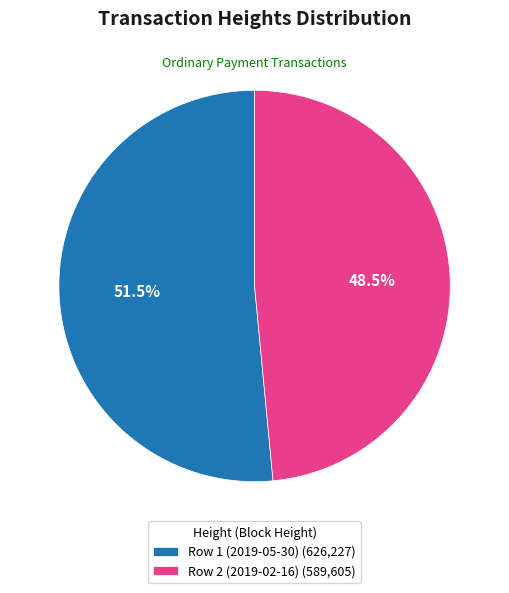

What is the majority slice?

Row 1 (2019-05-30) (626,227)